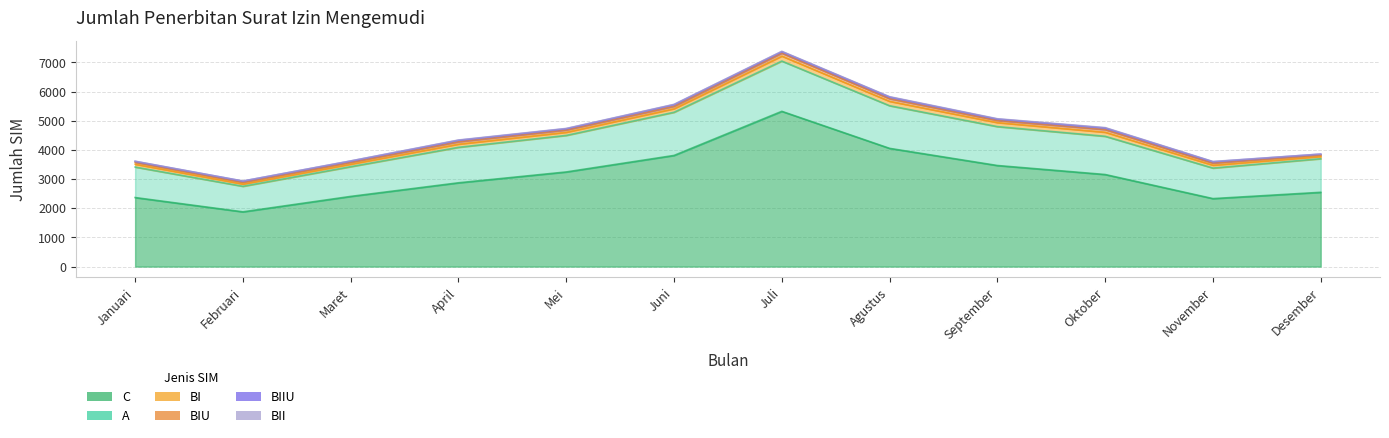

True or false: BIIU and BIU intersect in this chart.

False